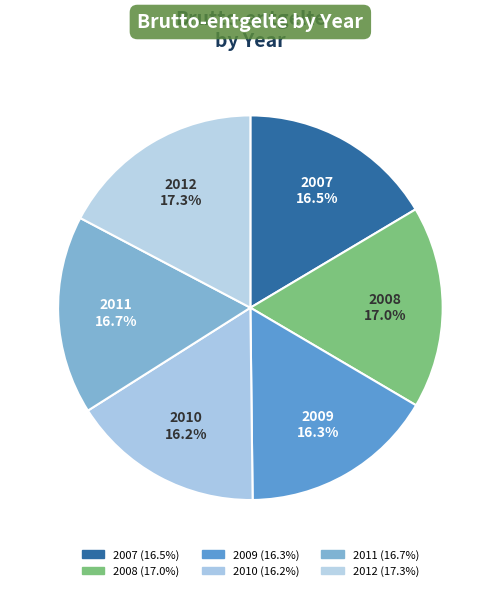

Count the number of slices in the pie.

6